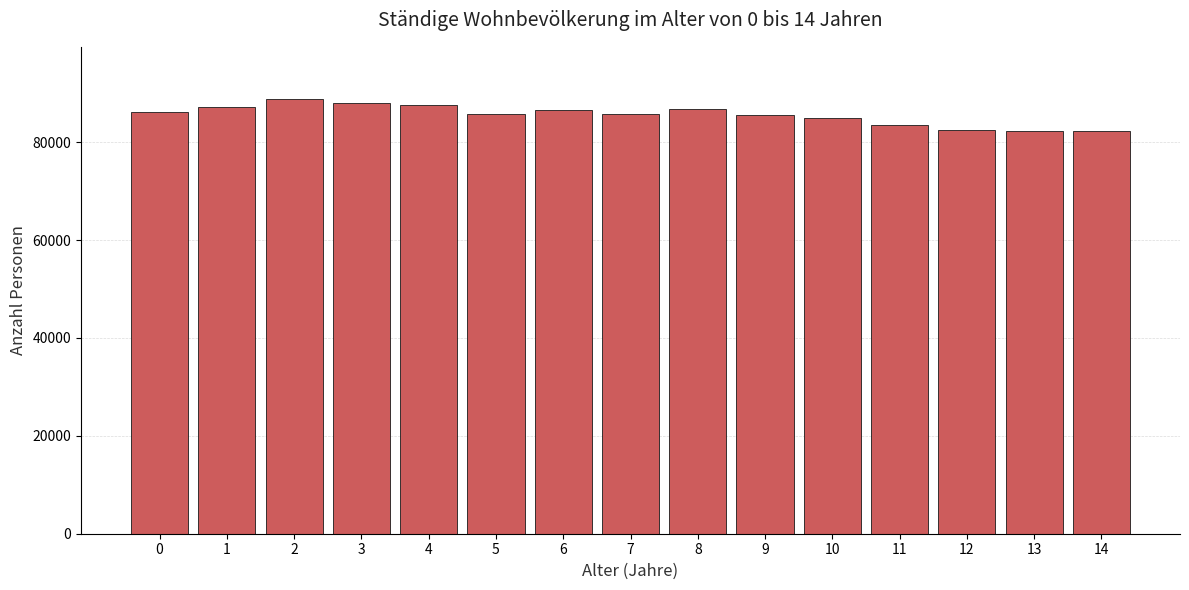

Is it true that the value at 0 is 86168?

True